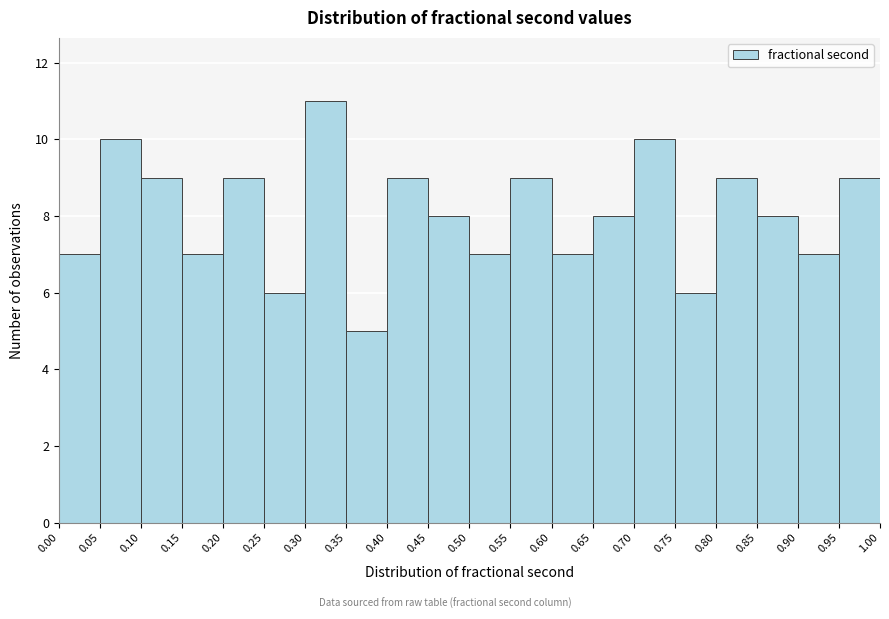

Reading left to right, transcribe this chart: for each bar, give the range it covers on the x-axis and its height. The values are not printed on the chart, so give them approximately, as read against the axis.

0.00 to 0.05: 7
0.05 to 0.10: 10
0.10 to 0.15: 9
0.15 to 0.20: 7
0.20 to 0.25: 9
0.25 to 0.30: 6
0.30 to 0.35: 11
0.35 to 0.40: 5
0.40 to 0.45: 9
0.45 to 0.50: 8
0.50 to 0.55: 7
0.55 to 0.60: 9
0.60 to 0.65: 7
0.65 to 0.70: 8
0.70 to 0.75: 10
0.75 to 0.80: 6
0.80 to 0.85: 9
0.85 to 0.90: 8
0.90 to 0.95: 7
0.95 to 1.00: 9